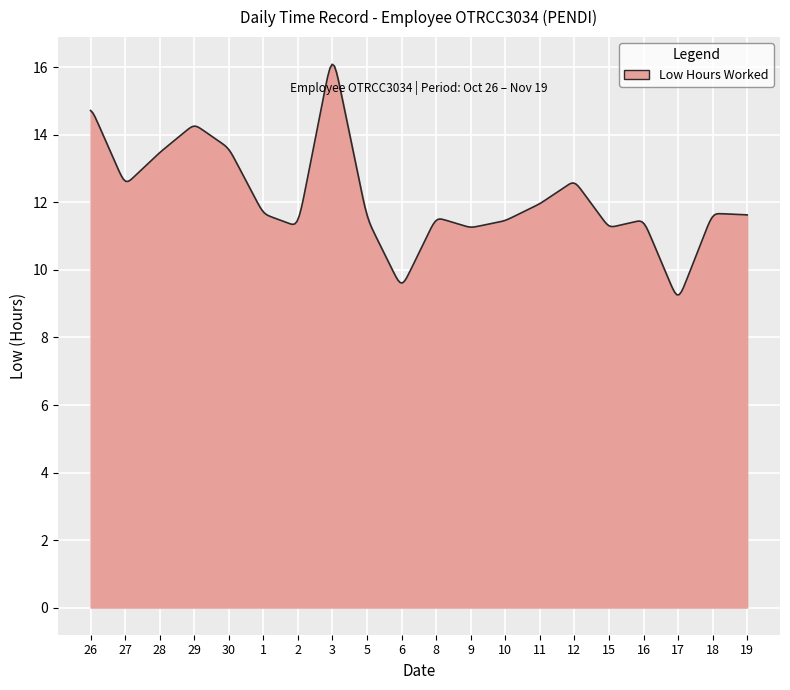

What is the difference between the maximum and minimum values?

6.8